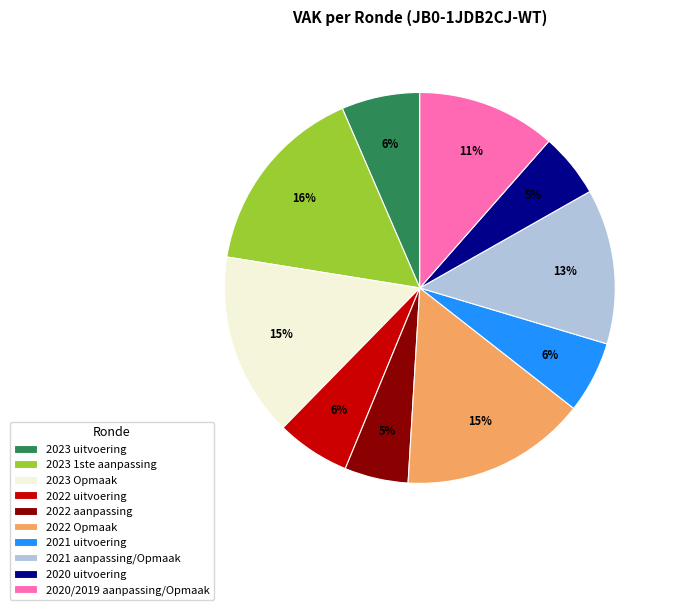

To the nearest percent, what is the average slice percentage?

10%